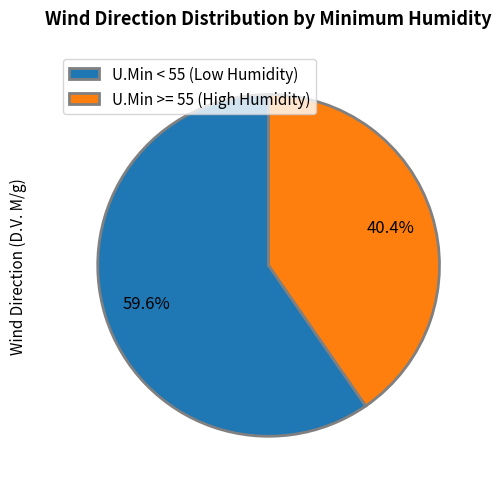

Which slice is the smallest?

U.Min >= 55 (High Humidity)